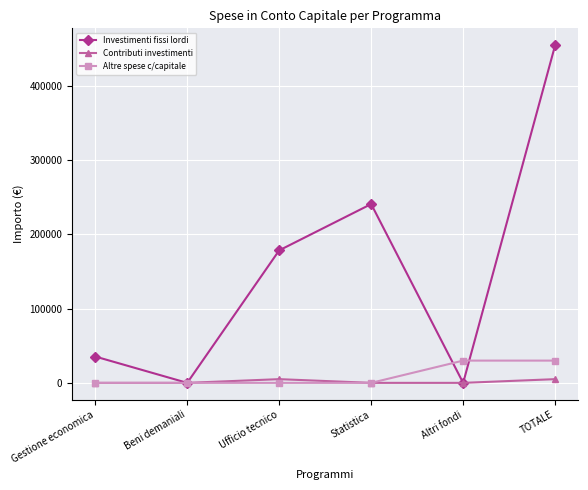

What is the label of the 3rd point from the left?

Ufficio tecnico